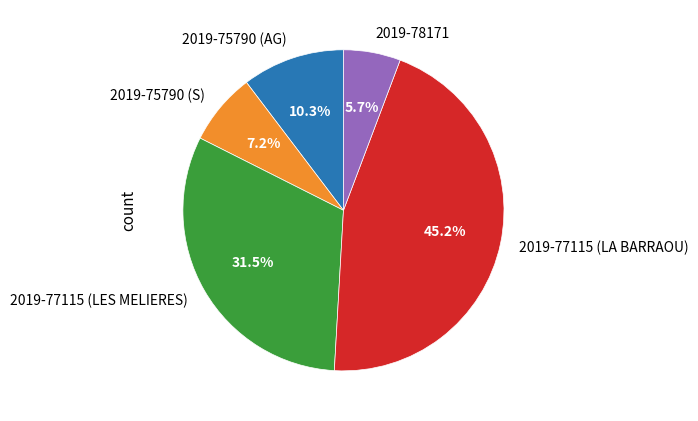

What percentage is NOT represented by 2019-77115 (LA BARRAOU)?

54.8%